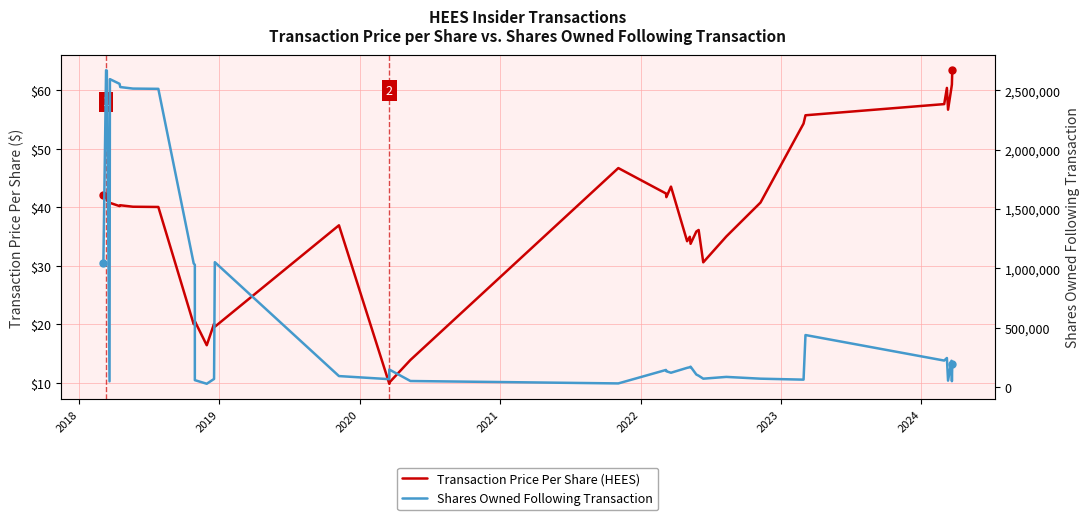

True or false: Shares Owned Following Transaction has a value of 364340.5 at 35.

False